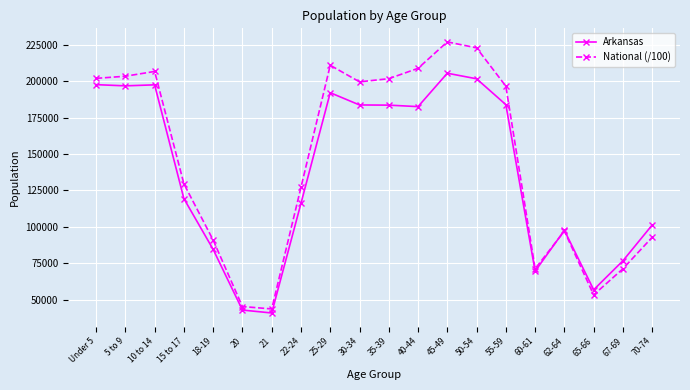

The value of National (/100) at 55-59 is 196648.0. True or false?

True